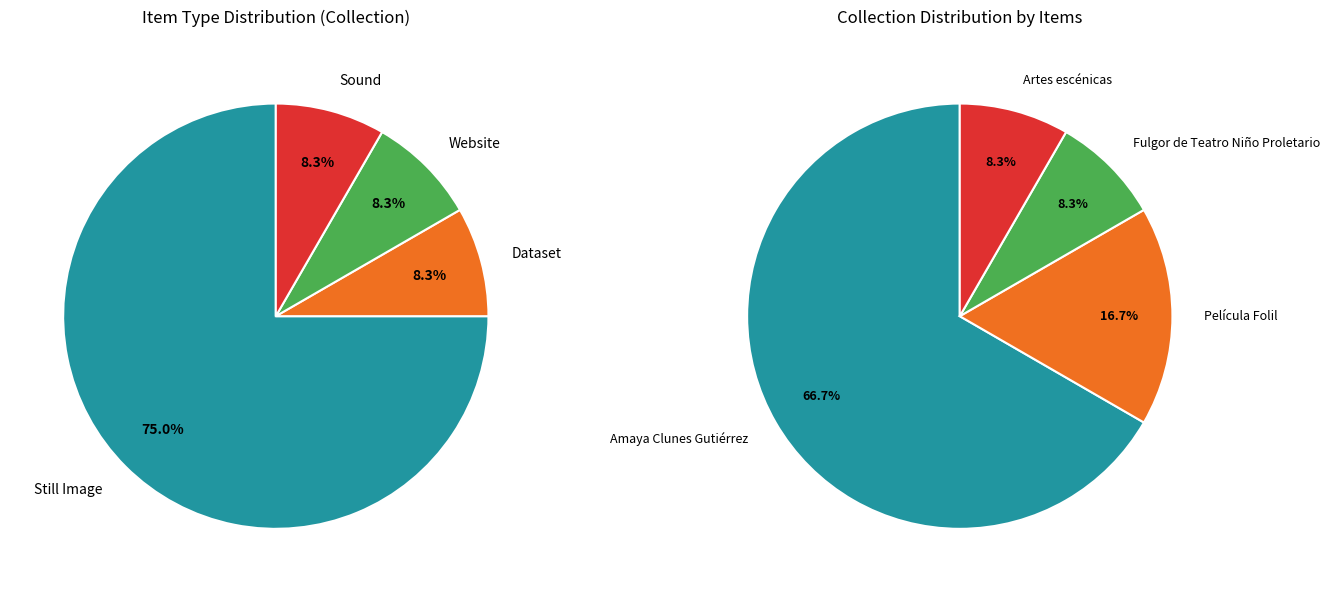

What percentage is NOT represented by Dataset?

91.7%